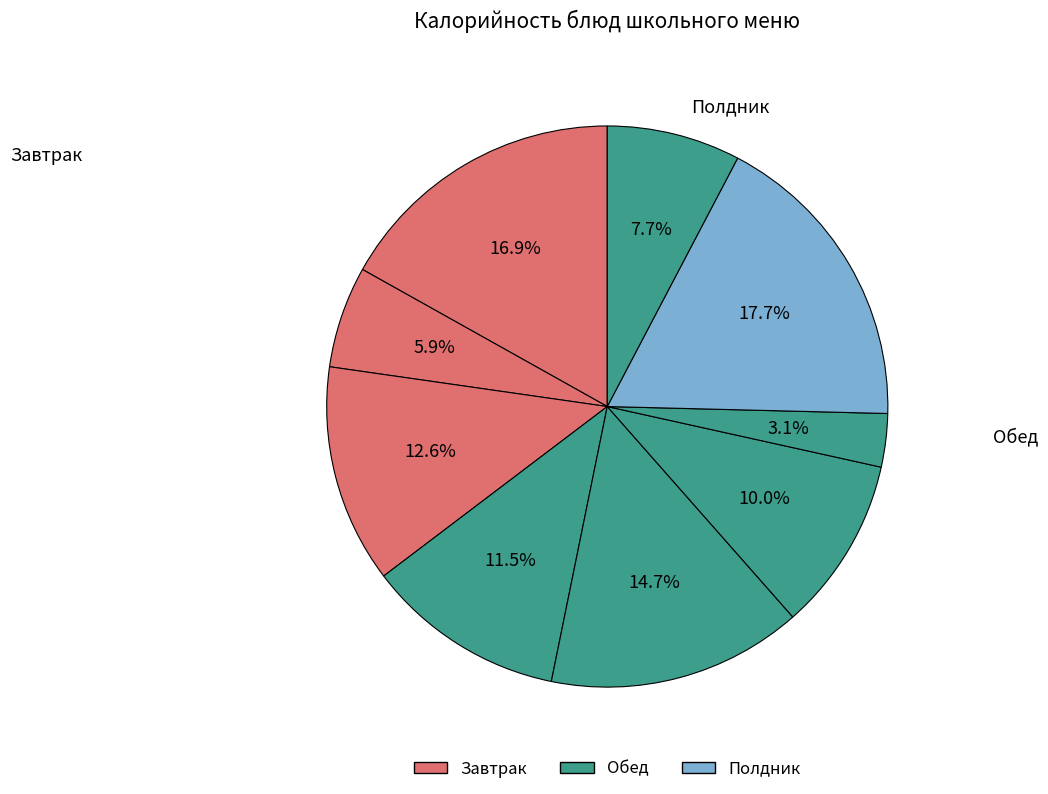

How many slices are in this pie chart?

9